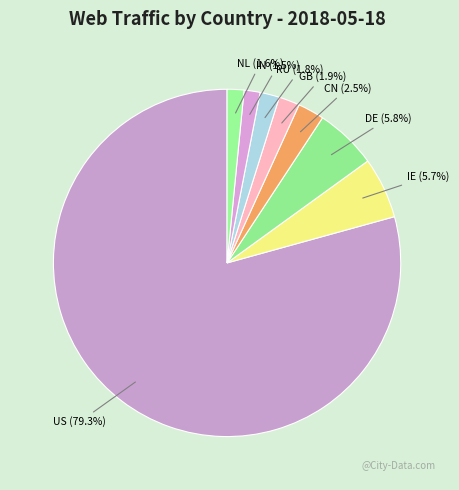

Which slice is the largest?

US